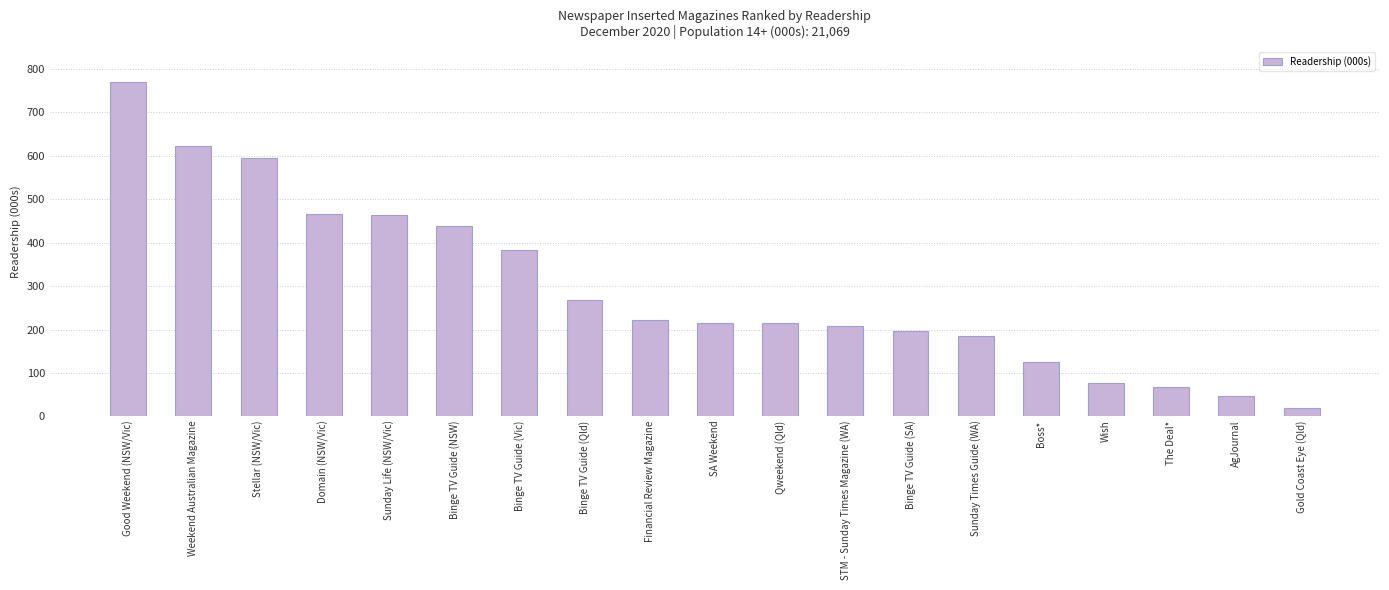

At which label does the data first exceed 215?

Good Weekend (NSW/Vic)